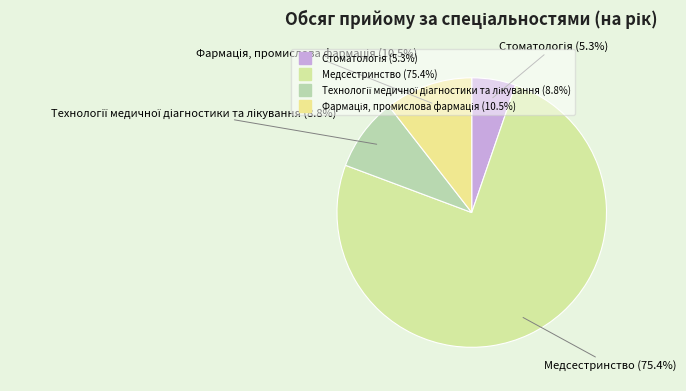

How many segments does this pie chart have?

4